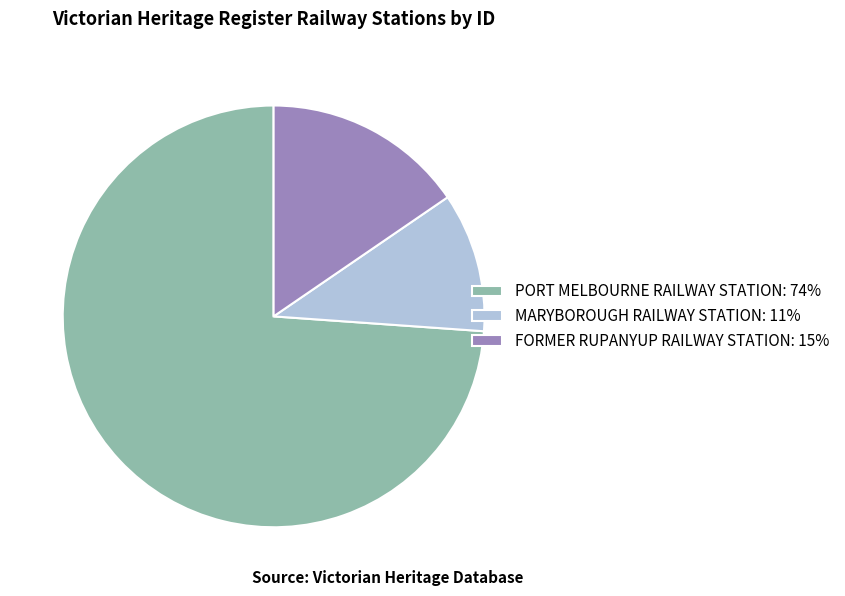

Count the number of slices in the pie.

3